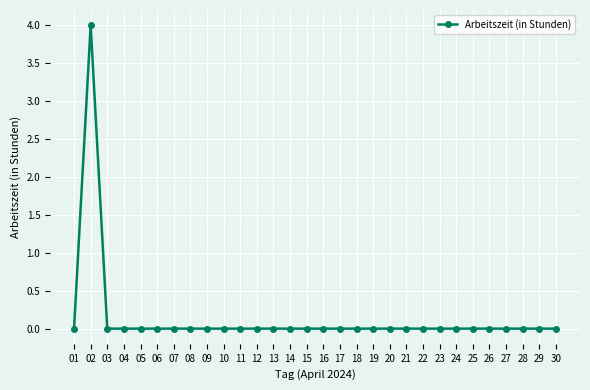

Count the number of data series in this chart.

1